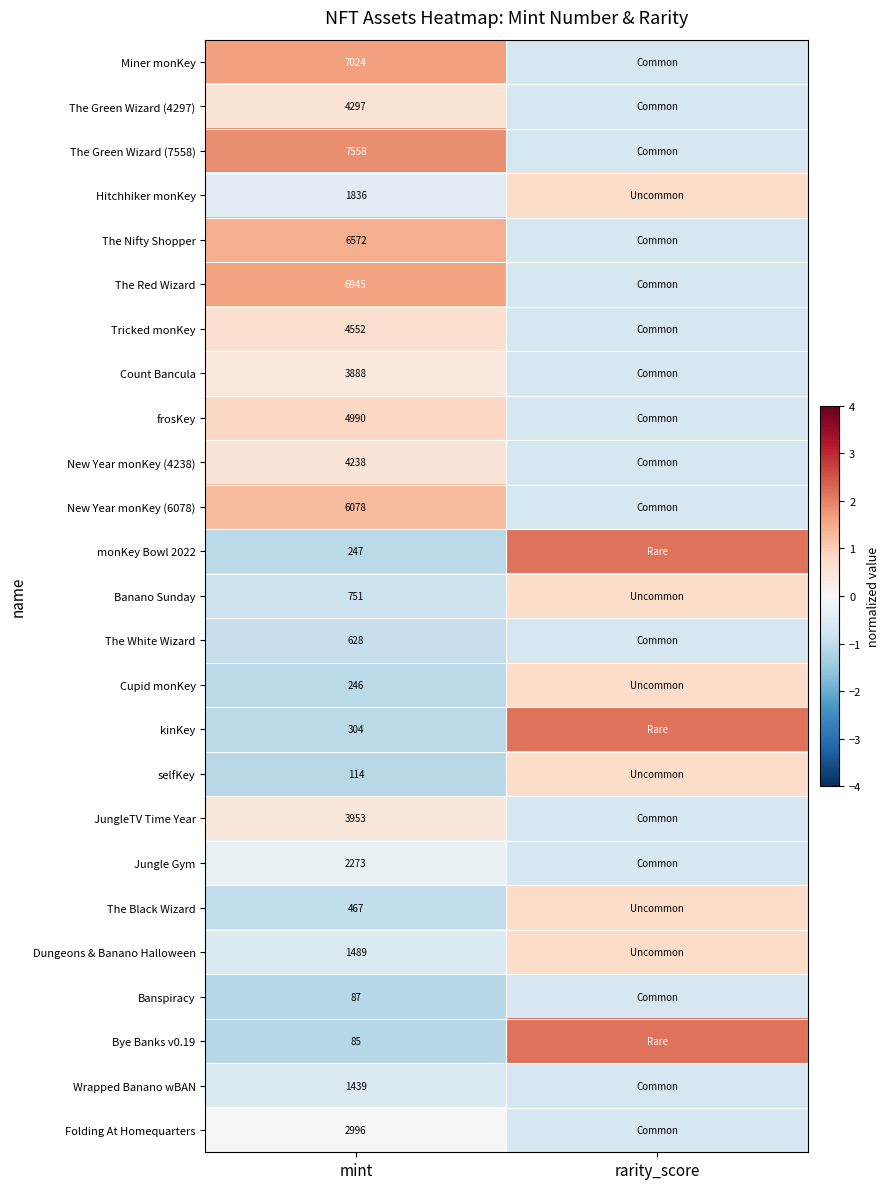

Is the value of Banano Sunday at mint greater than the value of monKey Bowl 2022 at mint?

Yes